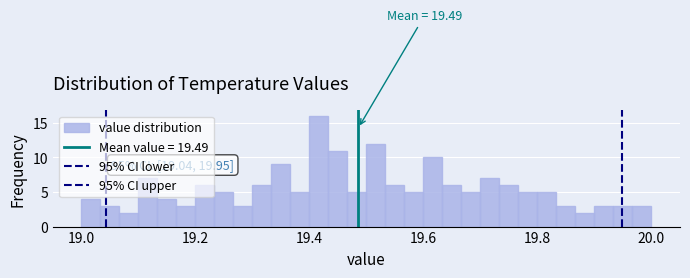

Around what value on the x-axis is the tallest bar? Give the approximate position of its centre, as read against the axis.

19.42